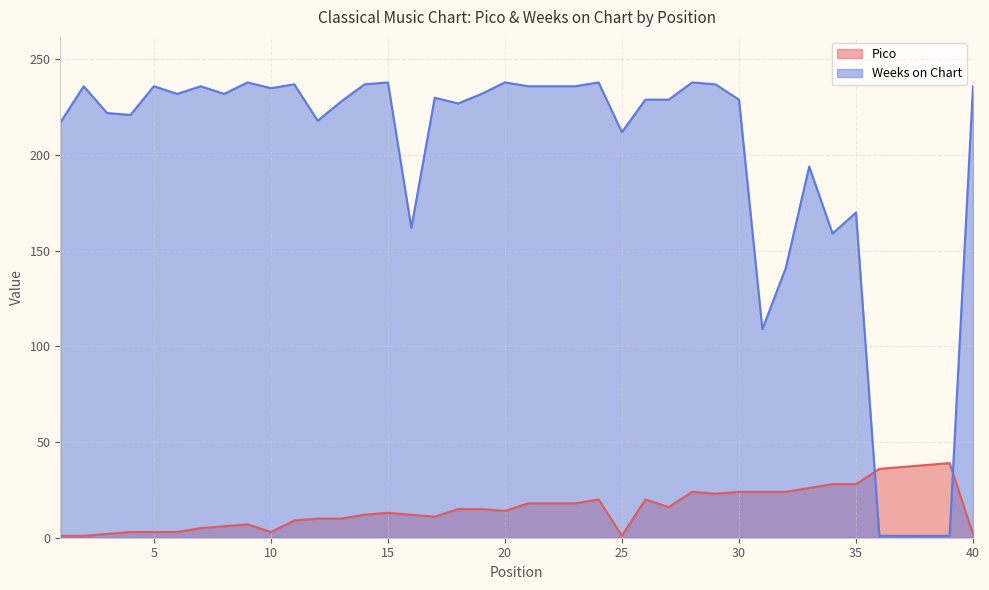

List the labels in order of Pico value, smallest first.

1, 2, 25, 3, 40, 4, 5, 6, 10, 7, 8, 9, 11, 12, 13, 17, 14, 16, 15, 20, 18, 19, 27, 21, 22, 23, 24, 26, 29, 28, 30, 31, 32, 33, 34, 35, 36, 37, 38, 39